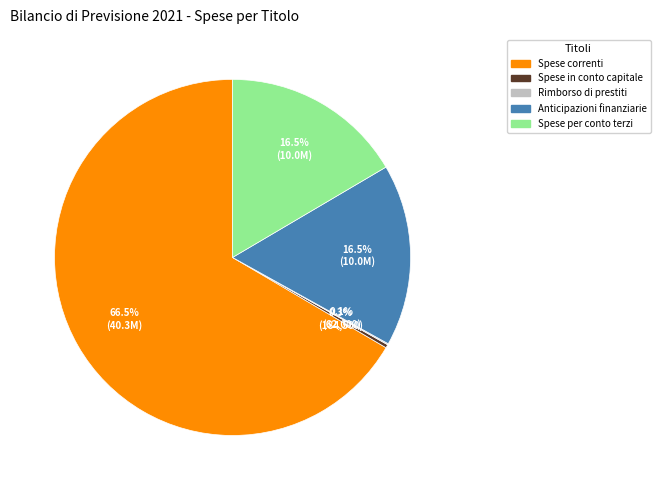

What portion of the pie excludes Spese per conto terzi?

83.5%